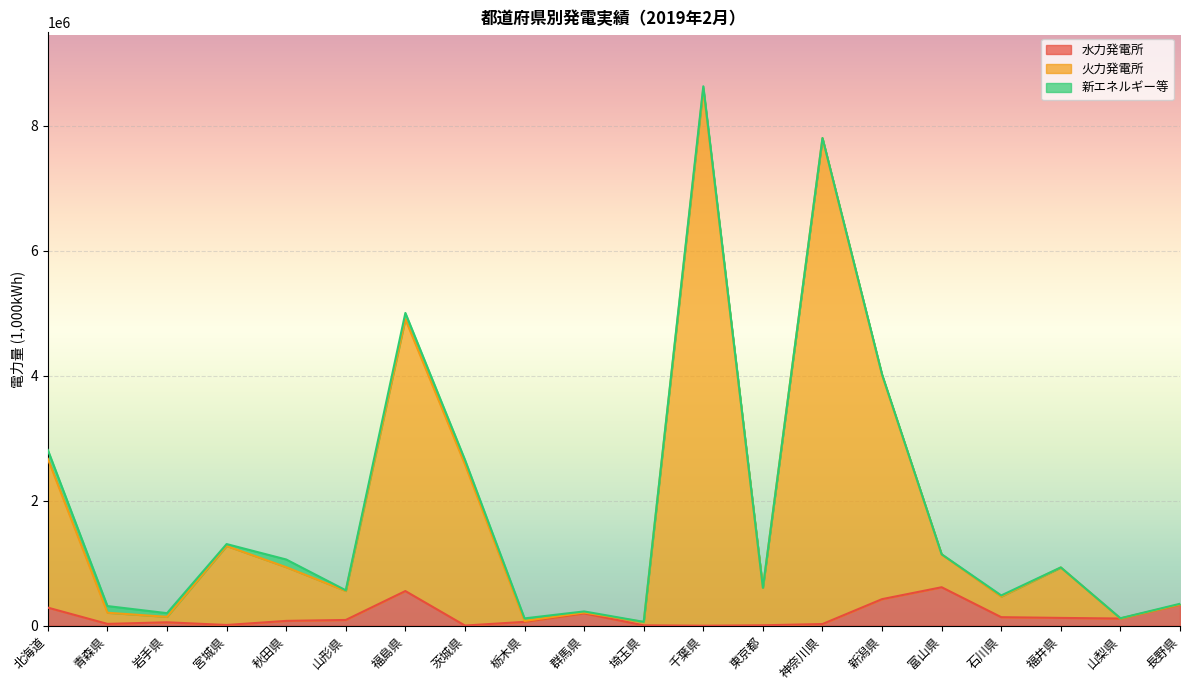

At which category is the sum across all series the highest?

千葉県